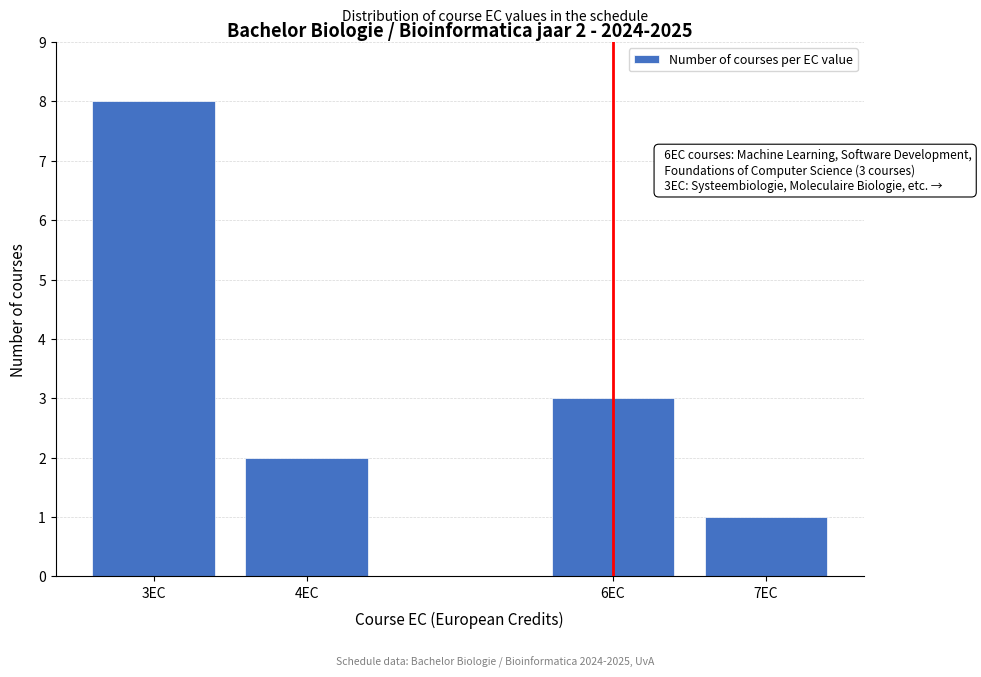

Reading left to right, transcribe all the data shown in this chart.

8	2	3	1